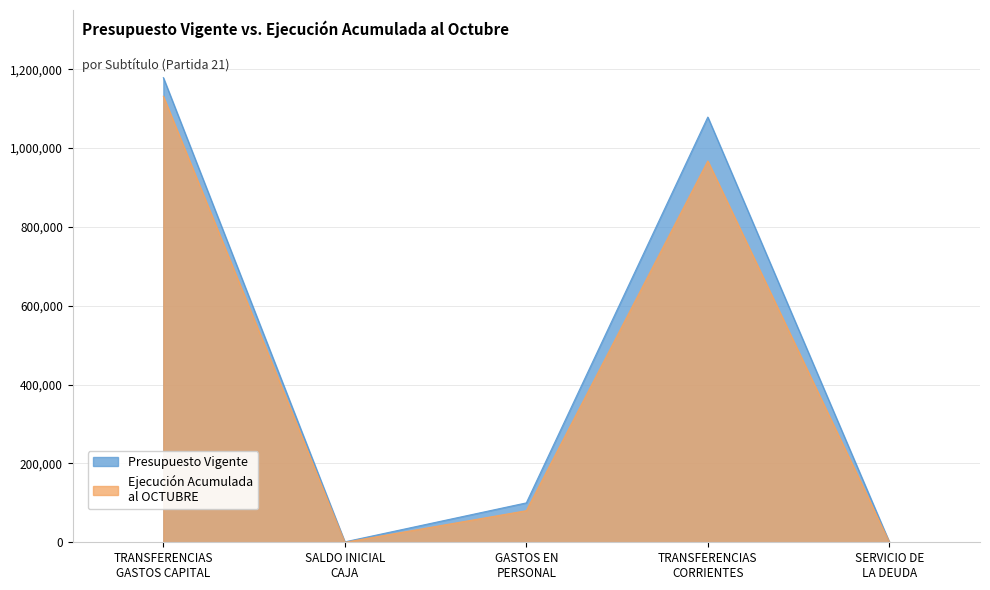

What is the label of the 1st point from the right?

SERVICIO DE
LA DEUDA